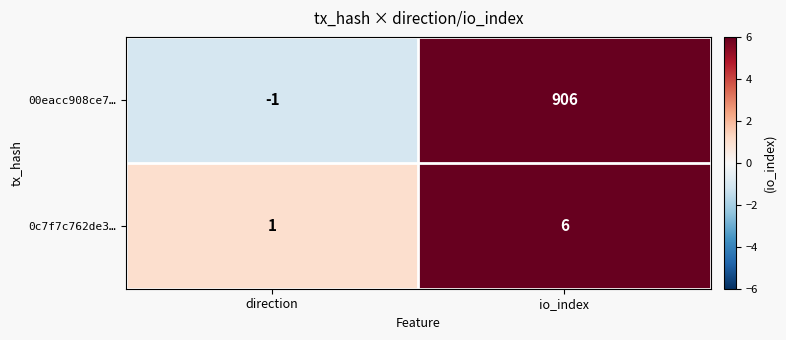

At which label is 0c7f7c762de3… closest to 3?

direction